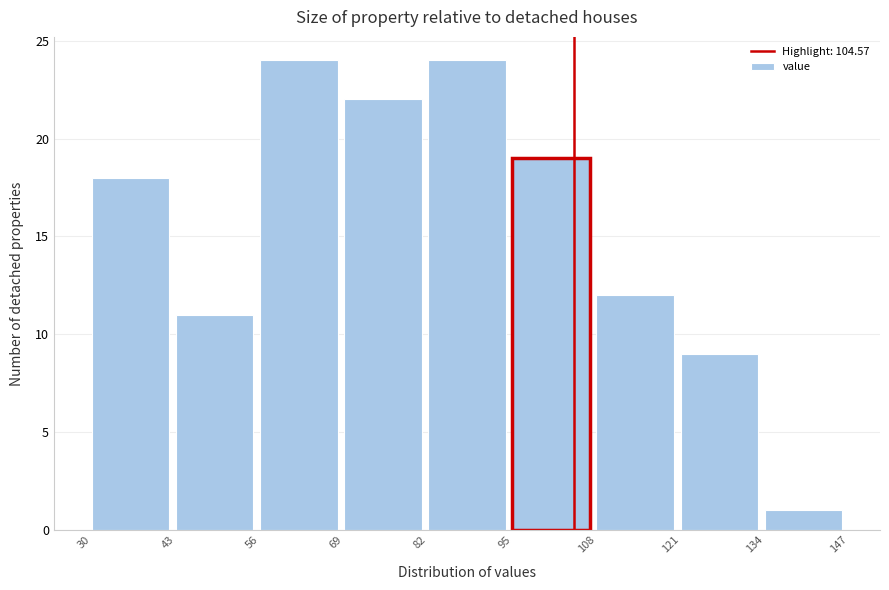

Reading left to right, transcribe this chart: for each bar, give the range it covers on the x-axis and its height. The values are not printed on the chart, so give them approximately, as read against the axis.

30 to 43: 18
43 to 56: 11
56 to 69: 24
69 to 82: 22
82 to 95: 24
95 to 108: 19
108 to 121: 12
121 to 134: 9
134 to 147: 1